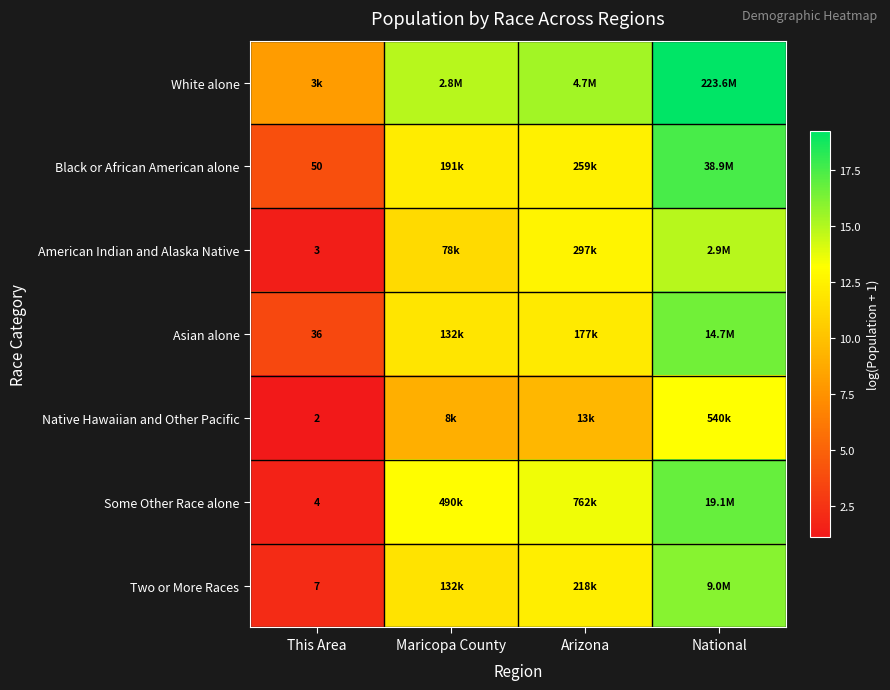

At which label does Asian alone reach its peak?

National